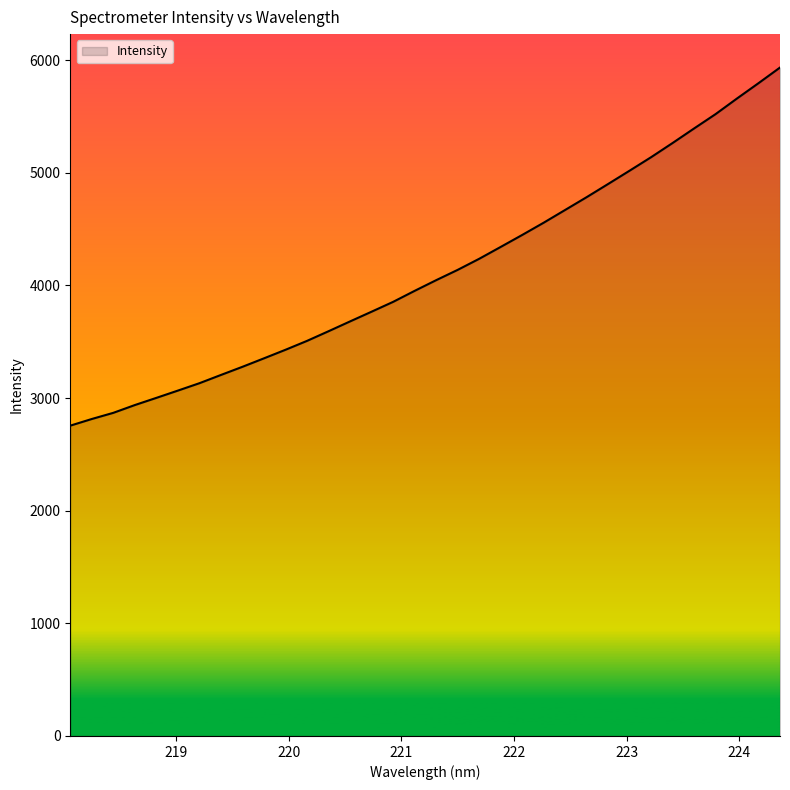

What is the minimum value shown in the chart?

2755.3